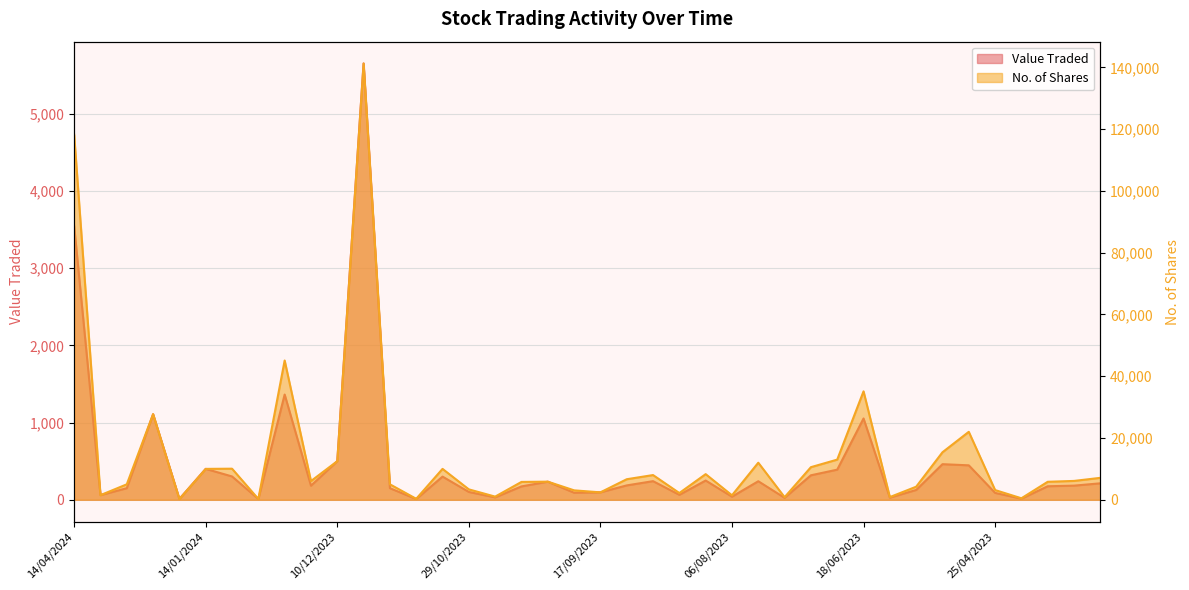

What are all the series names shown in the legend?

Value Traded, No. of Shares